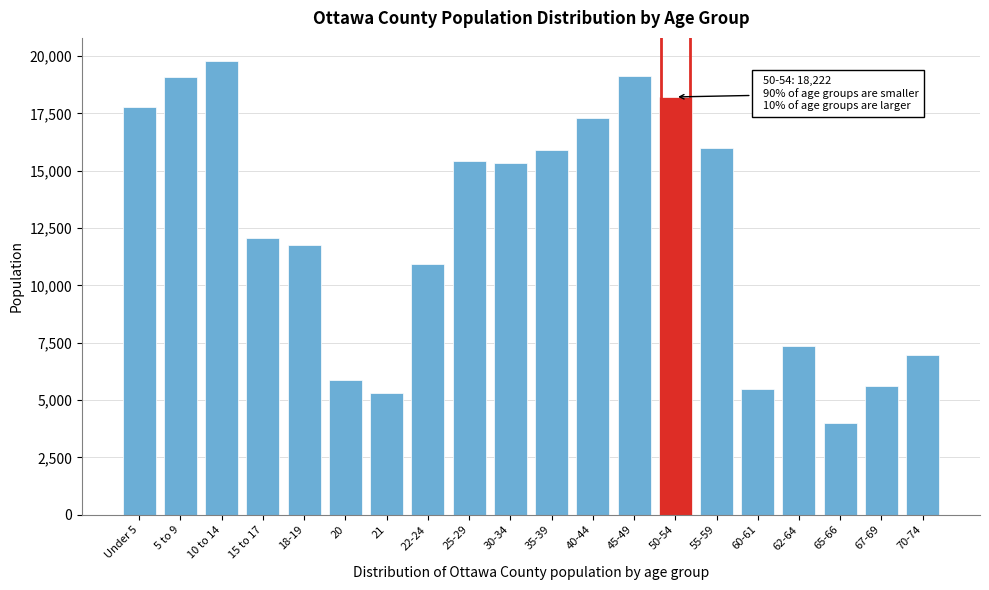

Is it true that the value at 22-24 is 10929?

True